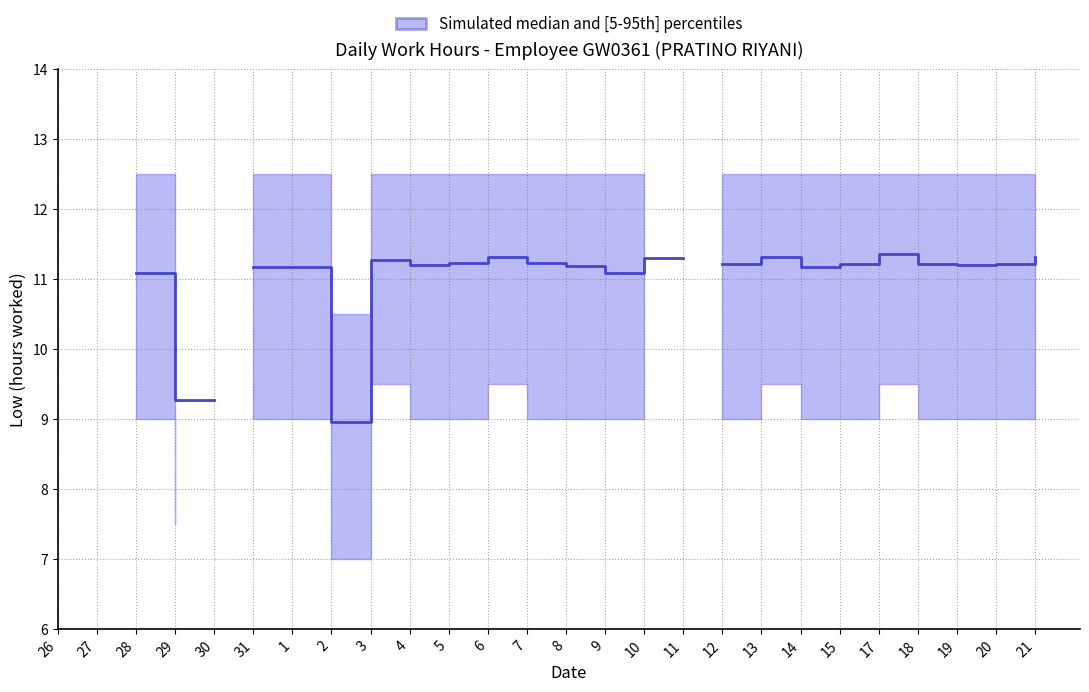

True or false: there are more than 2 points higher than both neighbors.

True